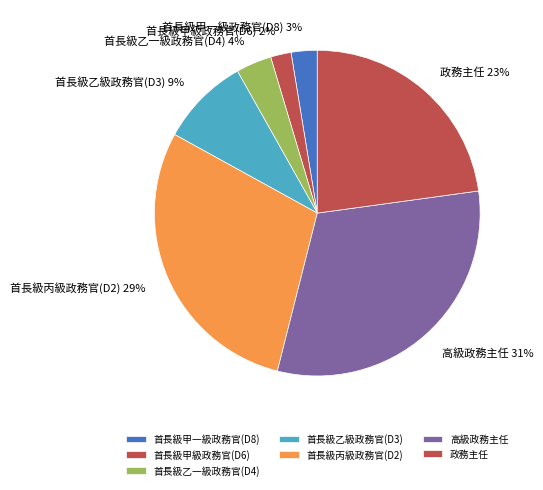

Rank the categories by value from lowest to highest.

首長級甲級政務官(D6), 首長級甲一級政務官(D8), 首長級乙一級政務官(D4), 首長級乙級政務官(D3), 政務主任, 首長級丙級政務官(D2), 高級政務主任